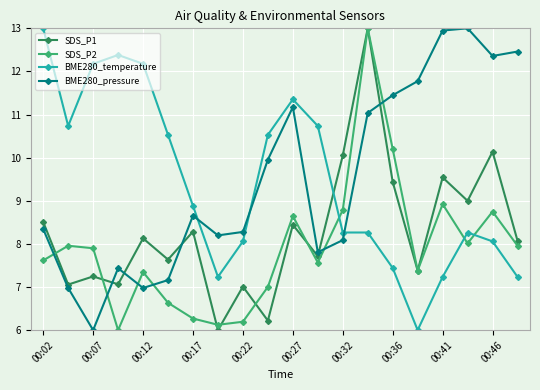

In SDS_P1, how many points are higher than both neighbors (excluding endpoints)?

8